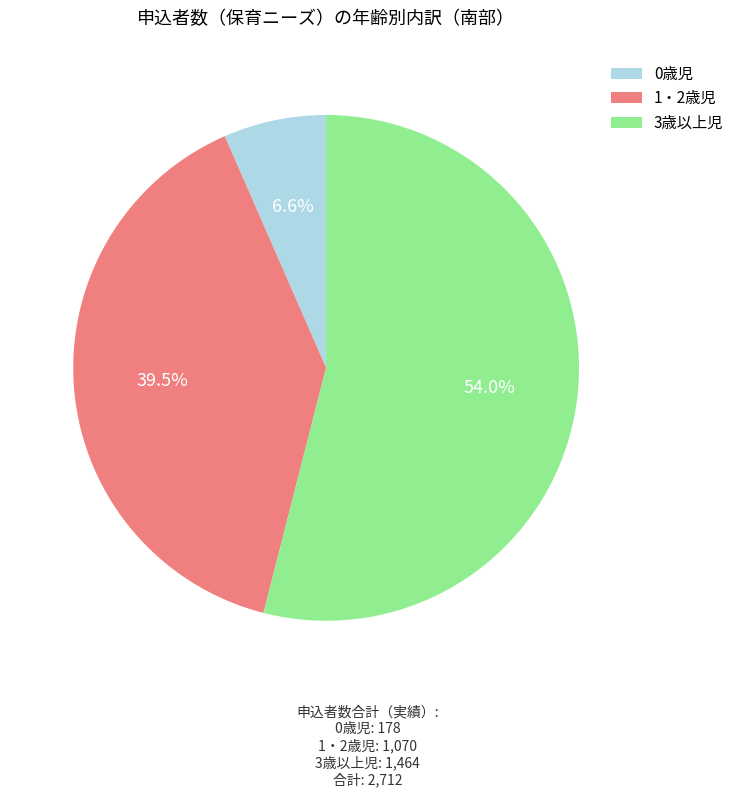

What is the ratio of the value at 3歳以上児 to the value at 0歳児?

8.2